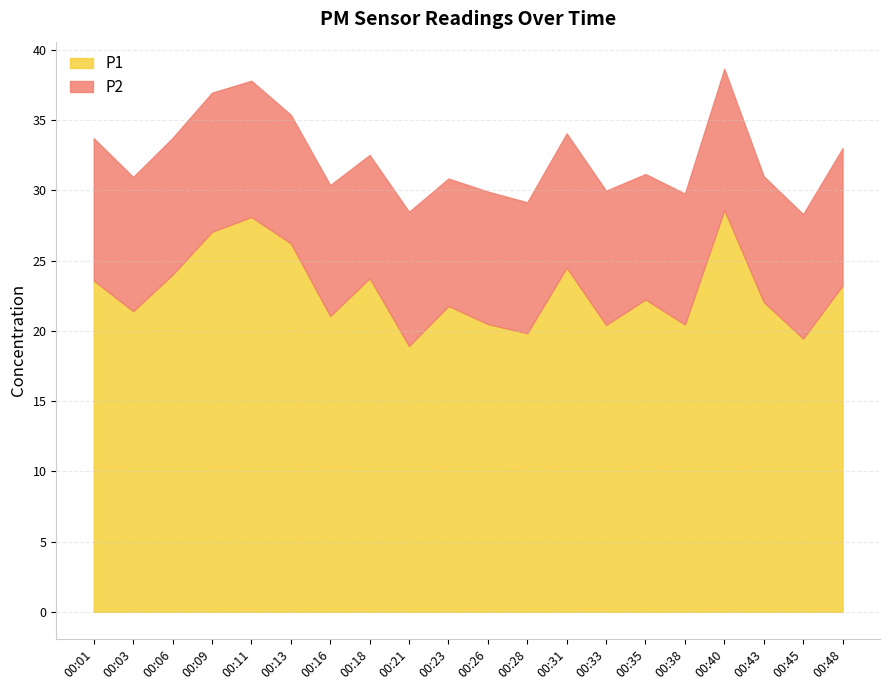

What is the sum of the P2 values at 00:26 and 00:01?

19.6